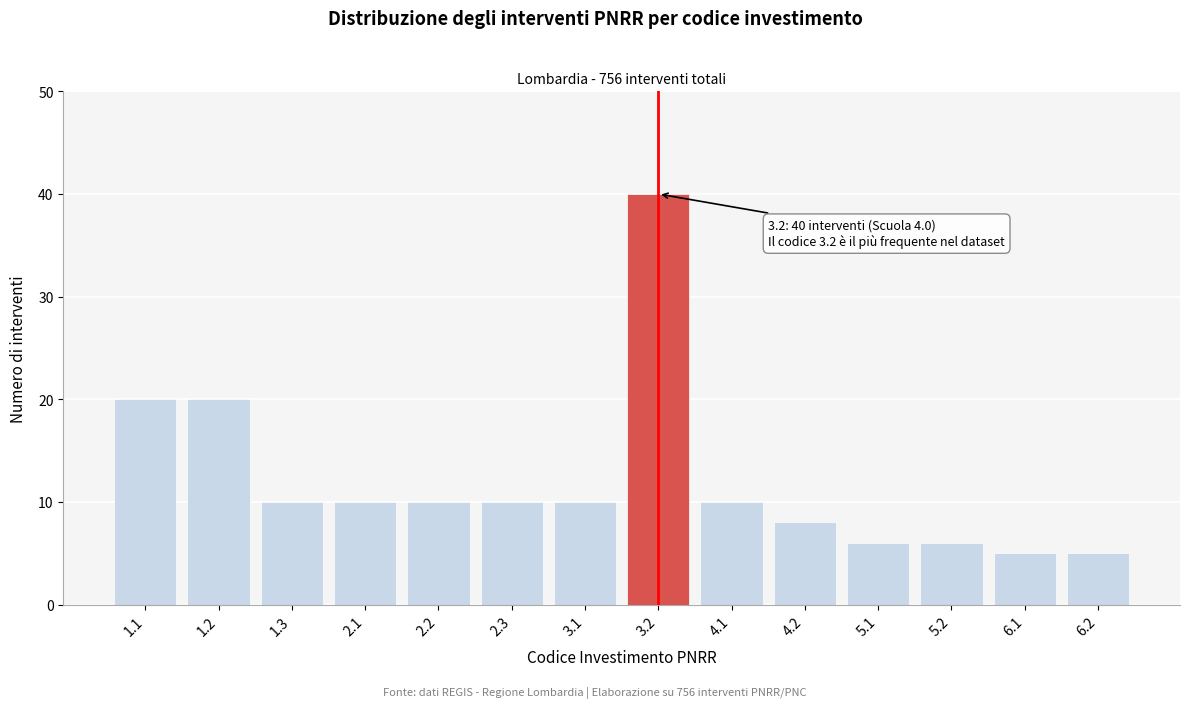

Reading right to left, list all the values displayed in this chart.

6.2=5	6.1=5	5.2=6	5.1=6	4.2=8	4.1=10	3.2=40	3.1=10	2.3=10	2.2=10	2.1=10	1.3=10	1.2=20	1.1=20